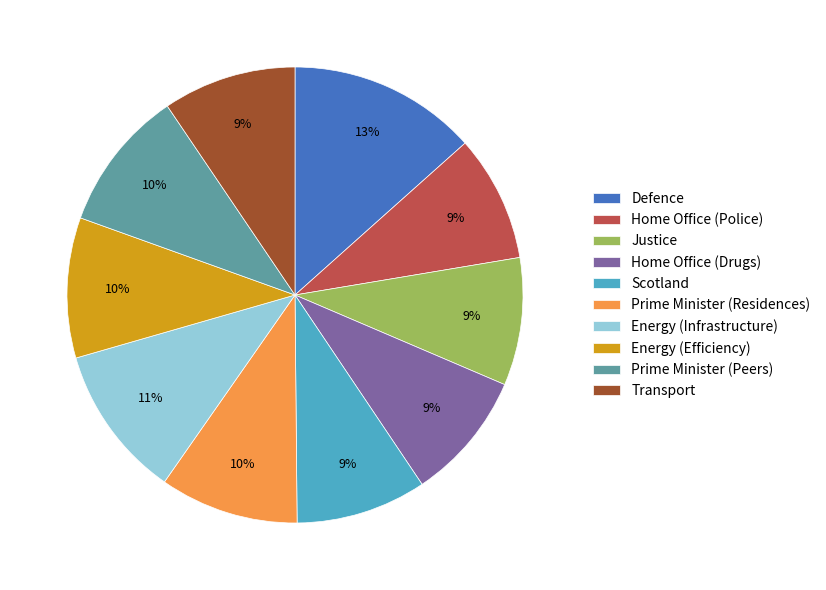

What percentage is the Defence slice, to the nearest percent?

13%